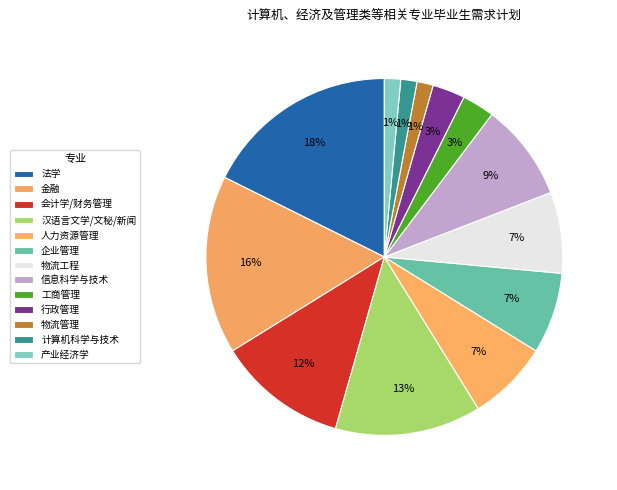

Combined, what portion of the pie is 会计学/财务管理 and 物流工程?

19.1%